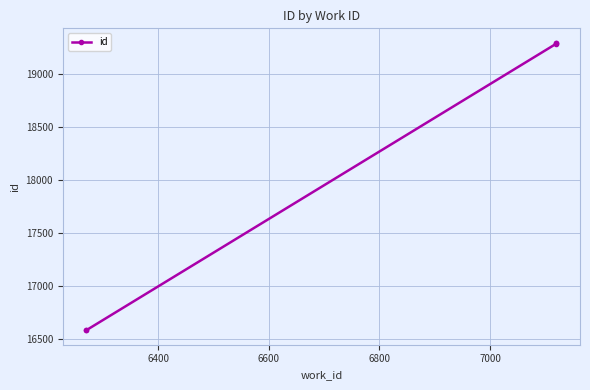

True or false: the data shows 4705 at 7000.

False